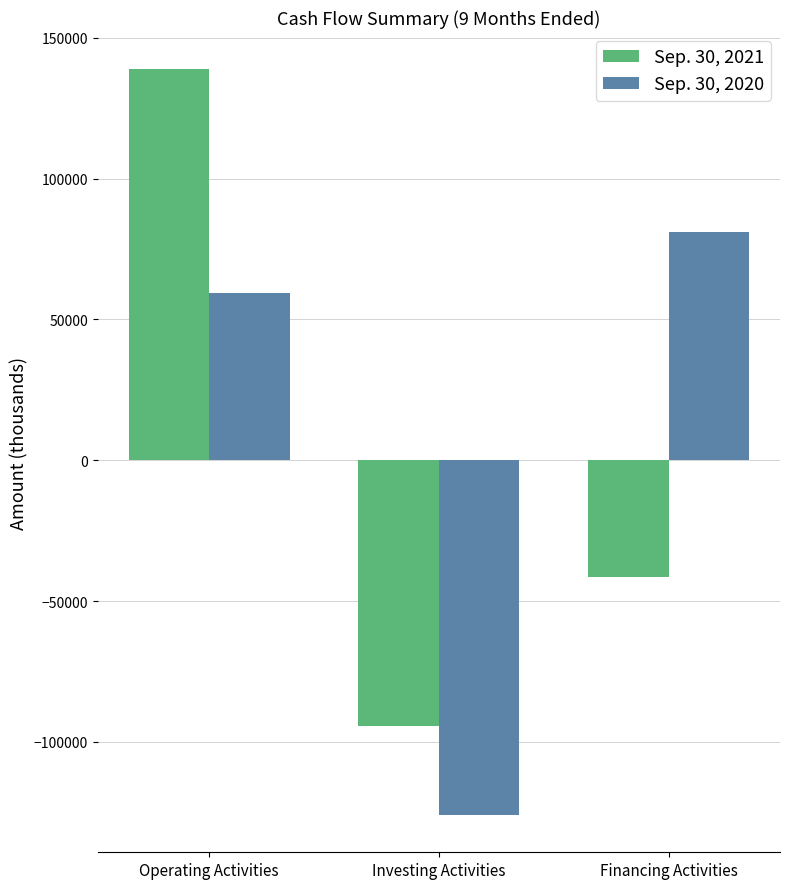

What is the difference between the maximum and minimum values in the Sep. 30, 2021 series?

233130